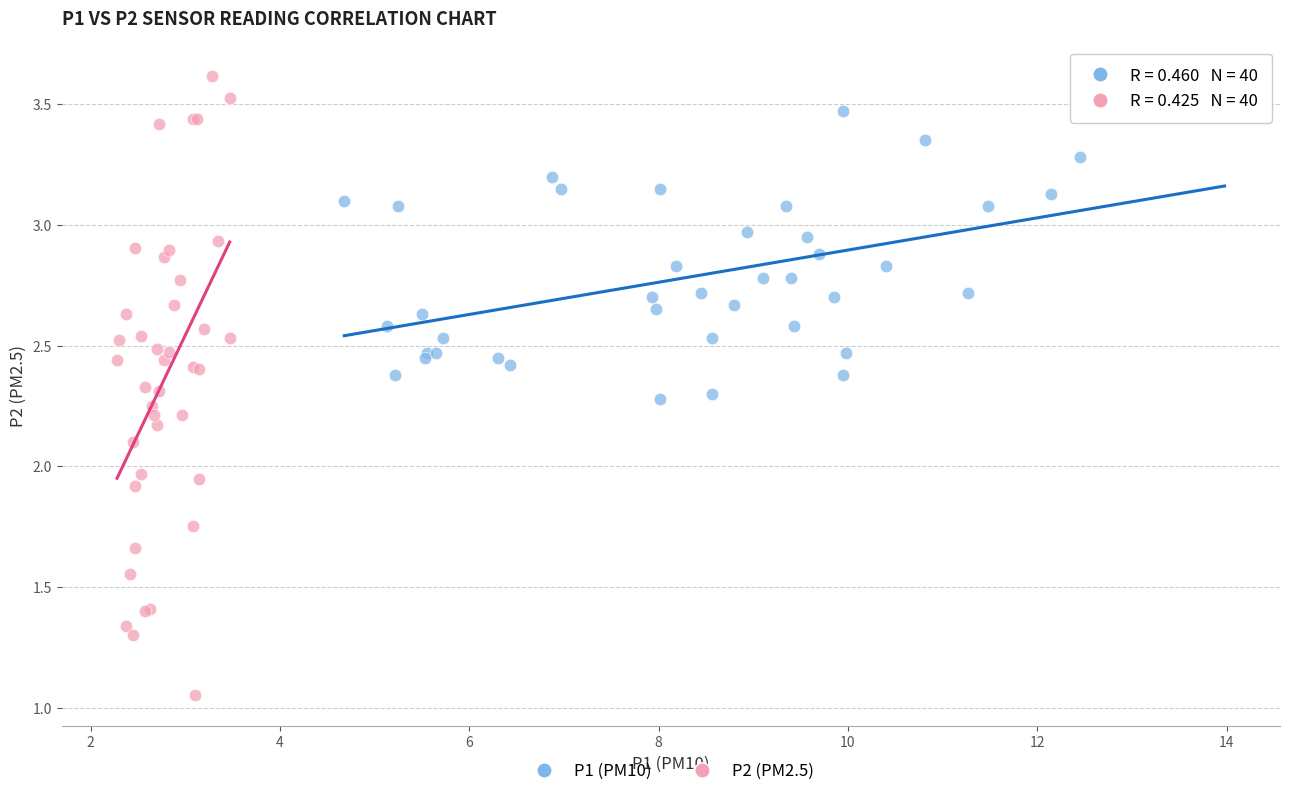

What are all the series names shown in the legend?

P1 (PM10), P2 (PM2.5)